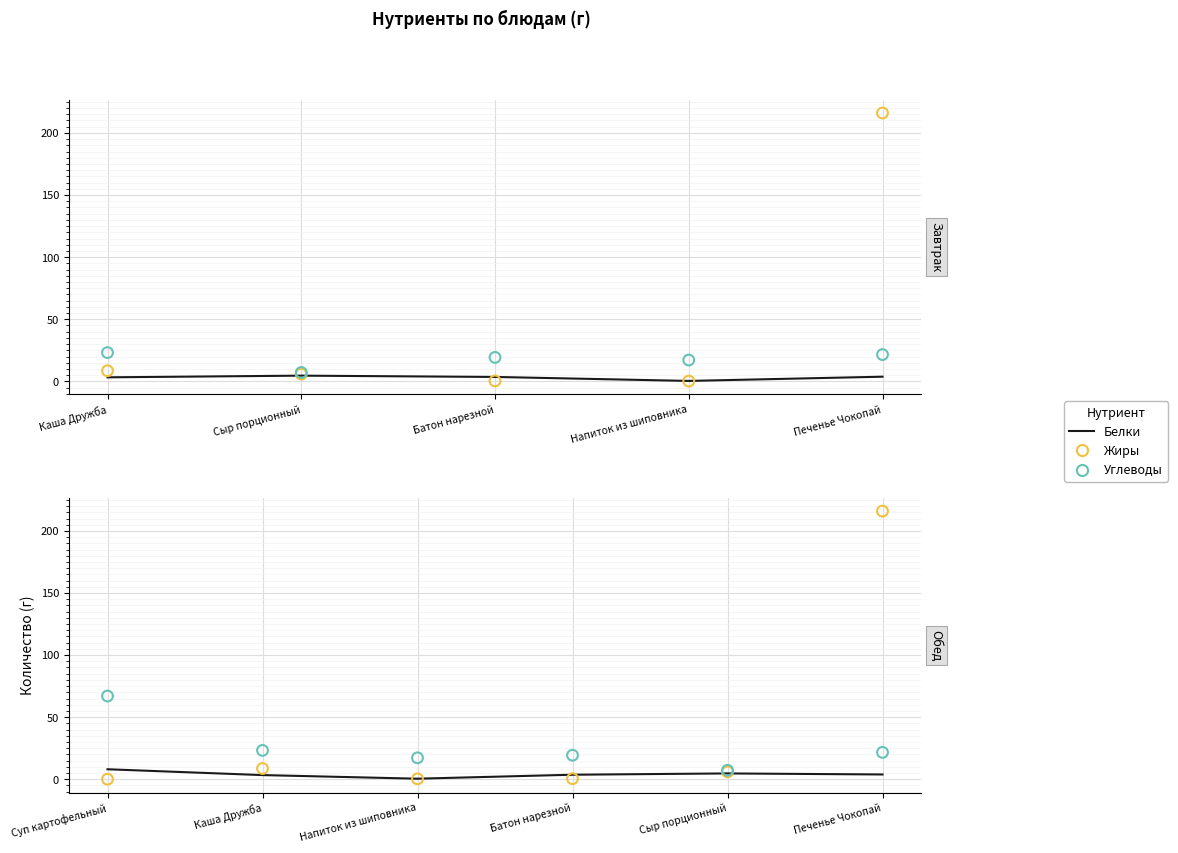

Which series contains the lowest Y value?

Жиры